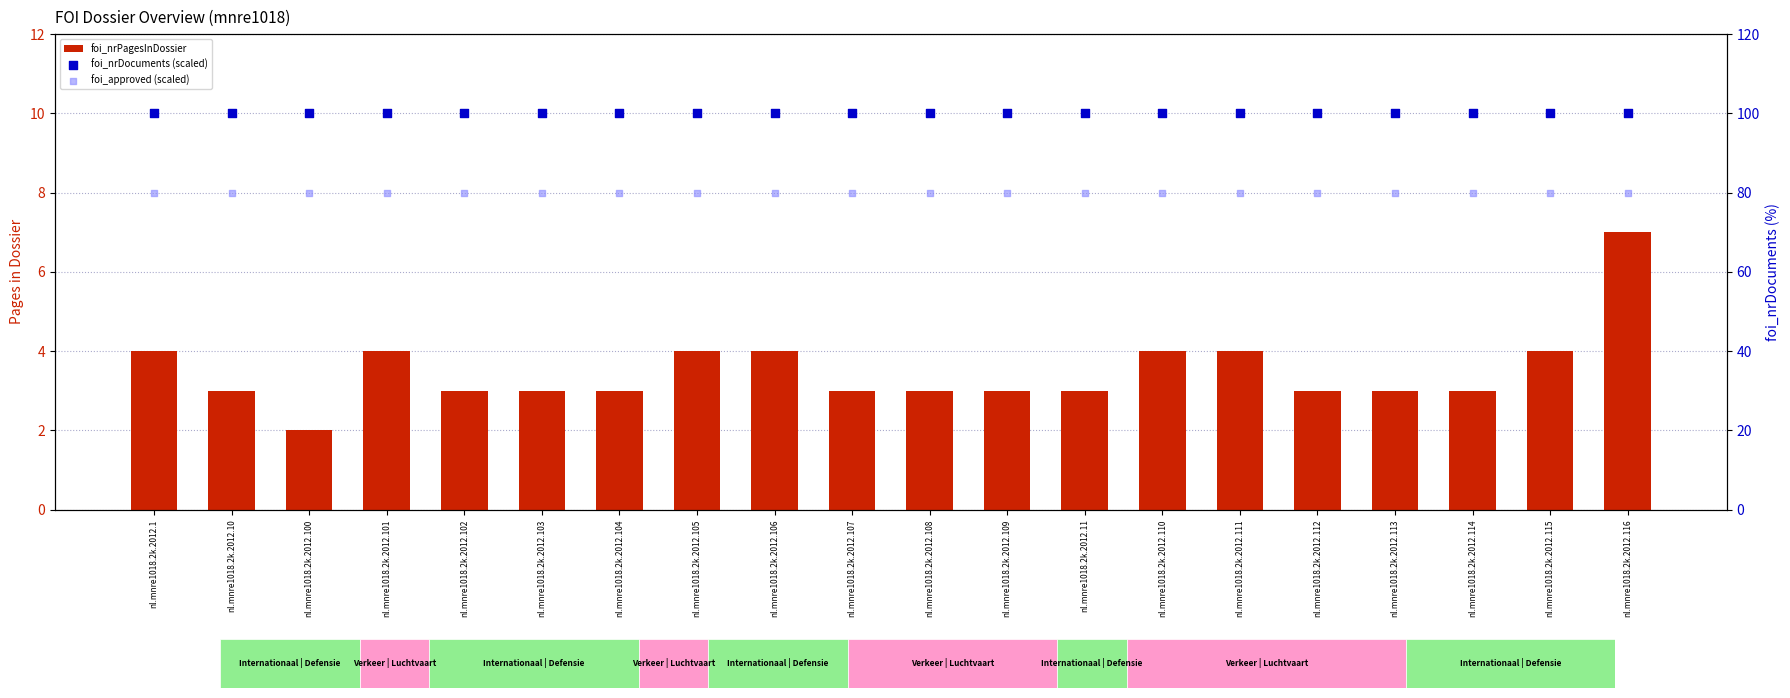

At which category is the sum across all series the highest?

nl.mnre1018.2k.2012.116